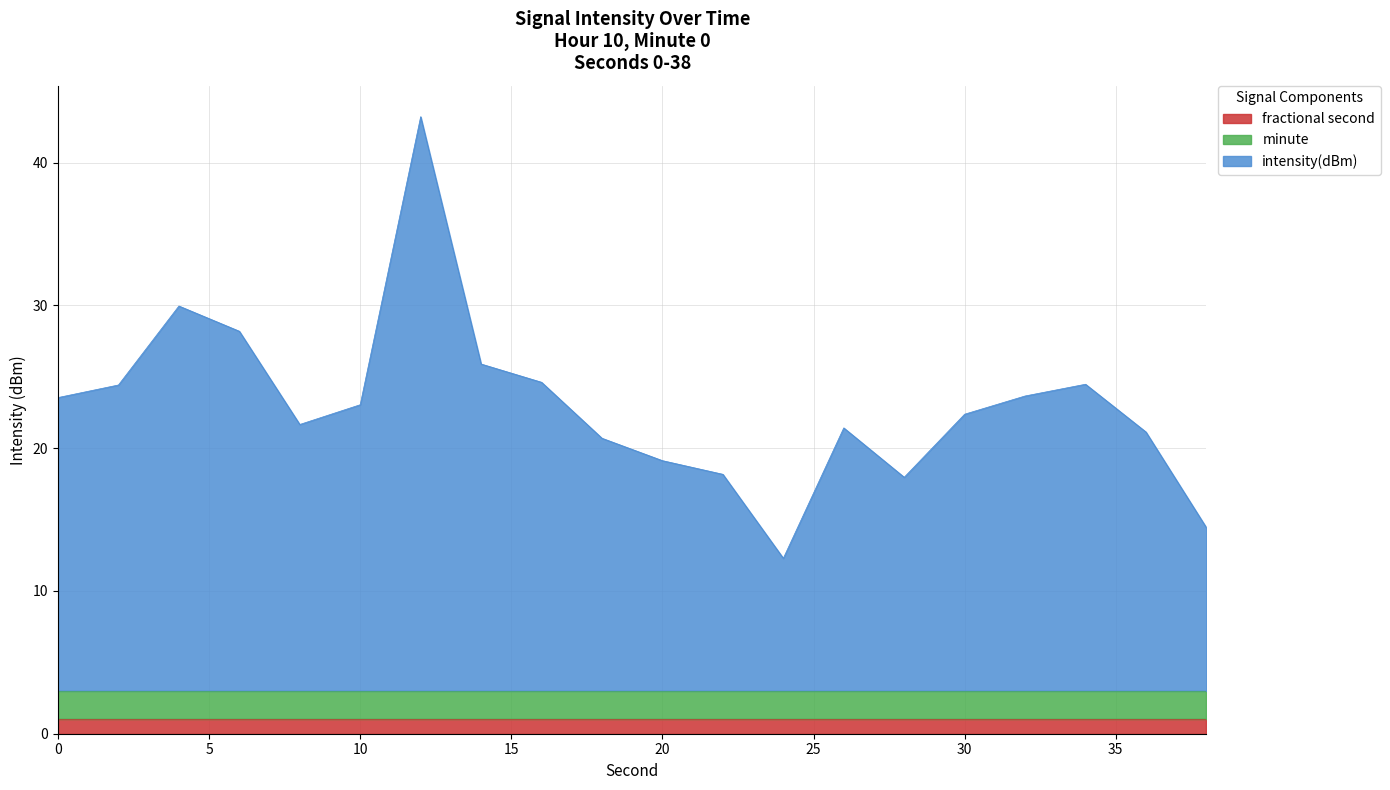

What is the highest value of the fractional second series?

1.0